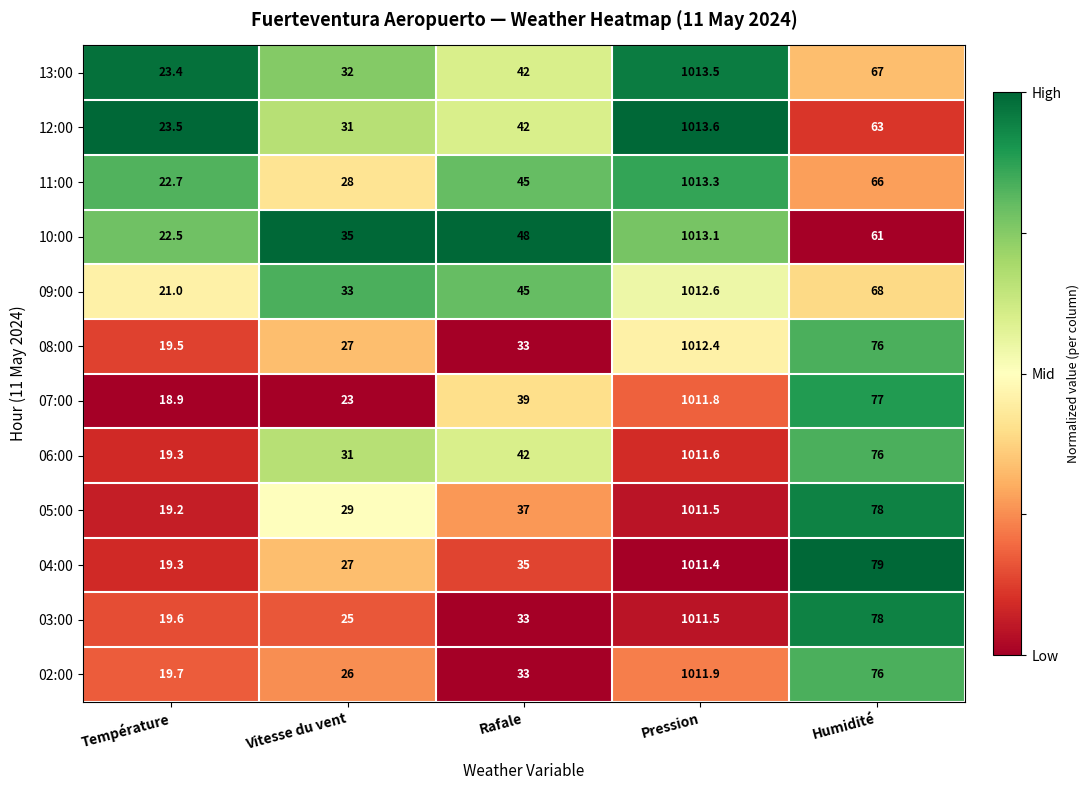

What is the spread (max minus min) of values at Température?

4.6